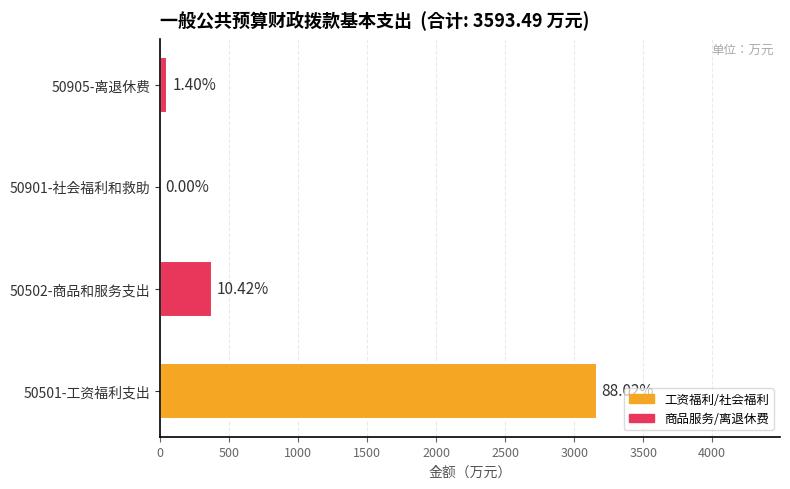

What is the difference between the maximum and second lowest values?

3112.4